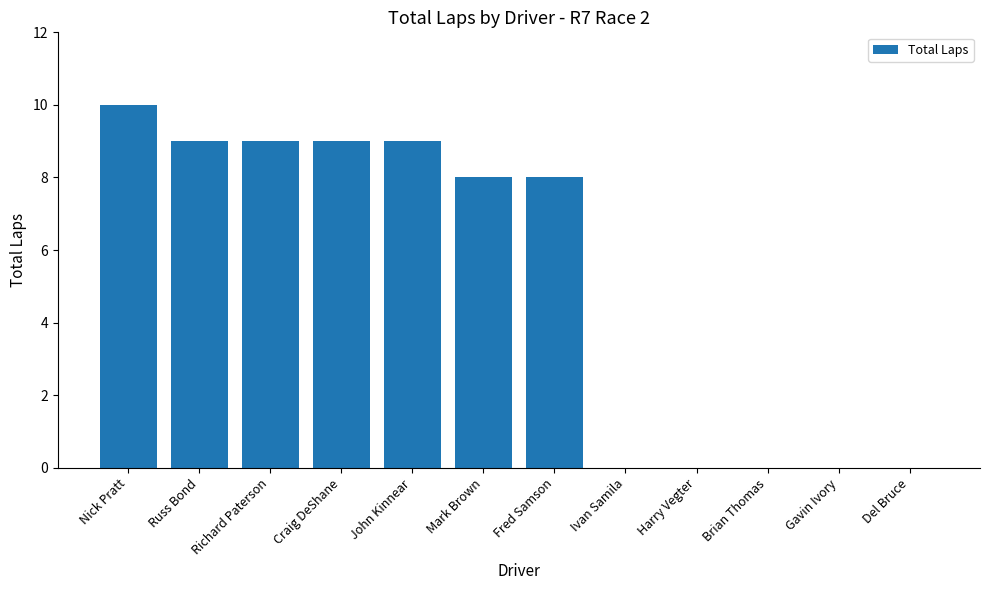

What is the sum of all values?

62